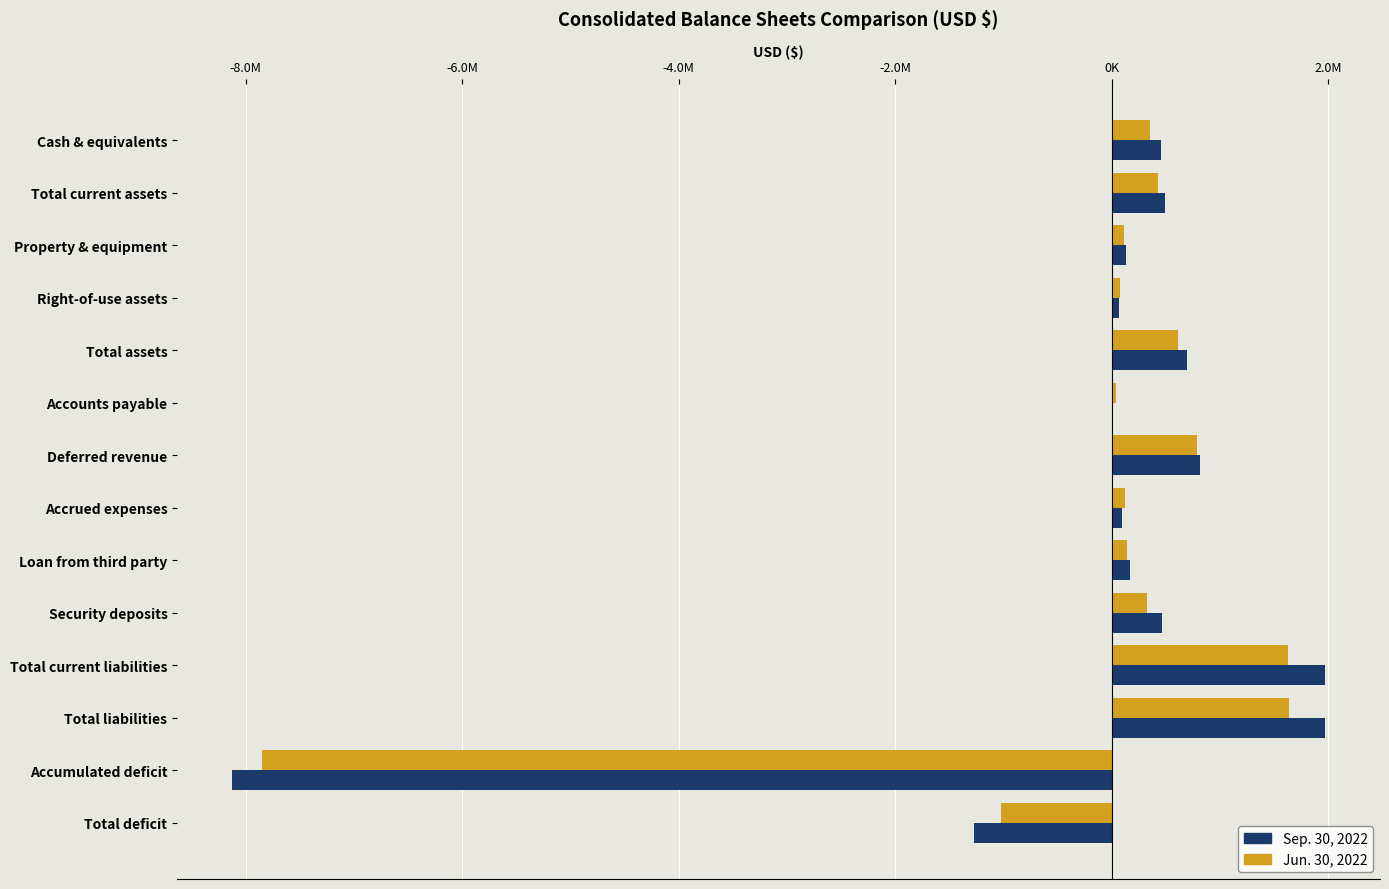

What are all the series names shown in the legend?

Sep. 30, 2022, Jun. 30, 2022